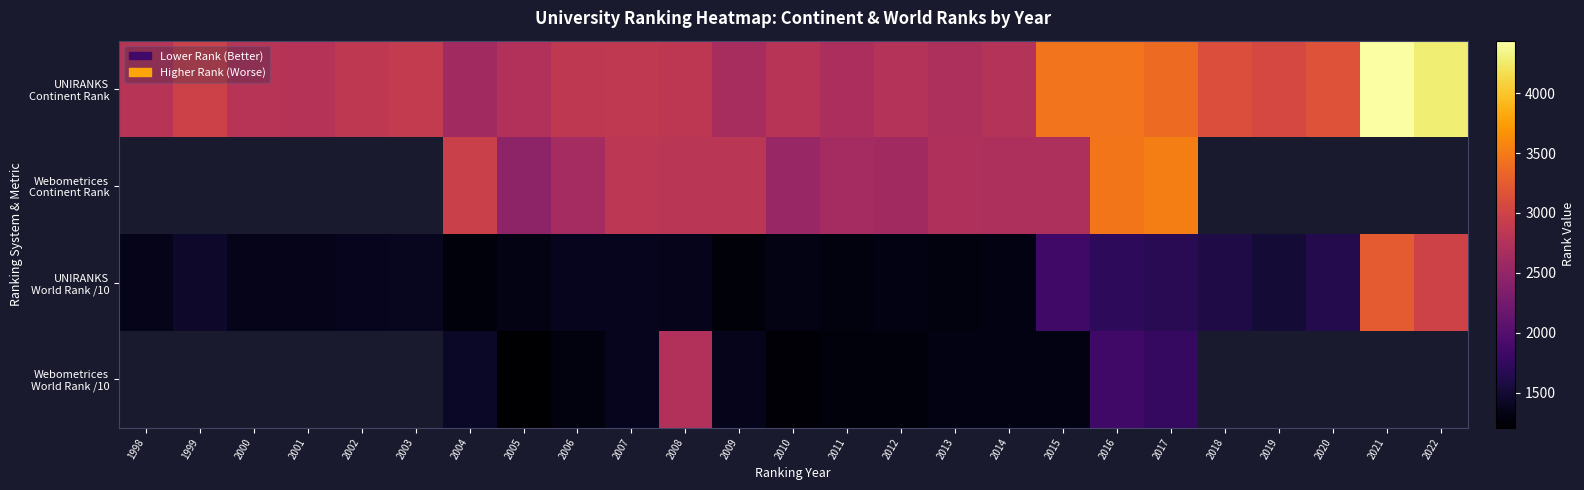

Which series has the largest total across all categories?

UNIRANKS Continent Rank